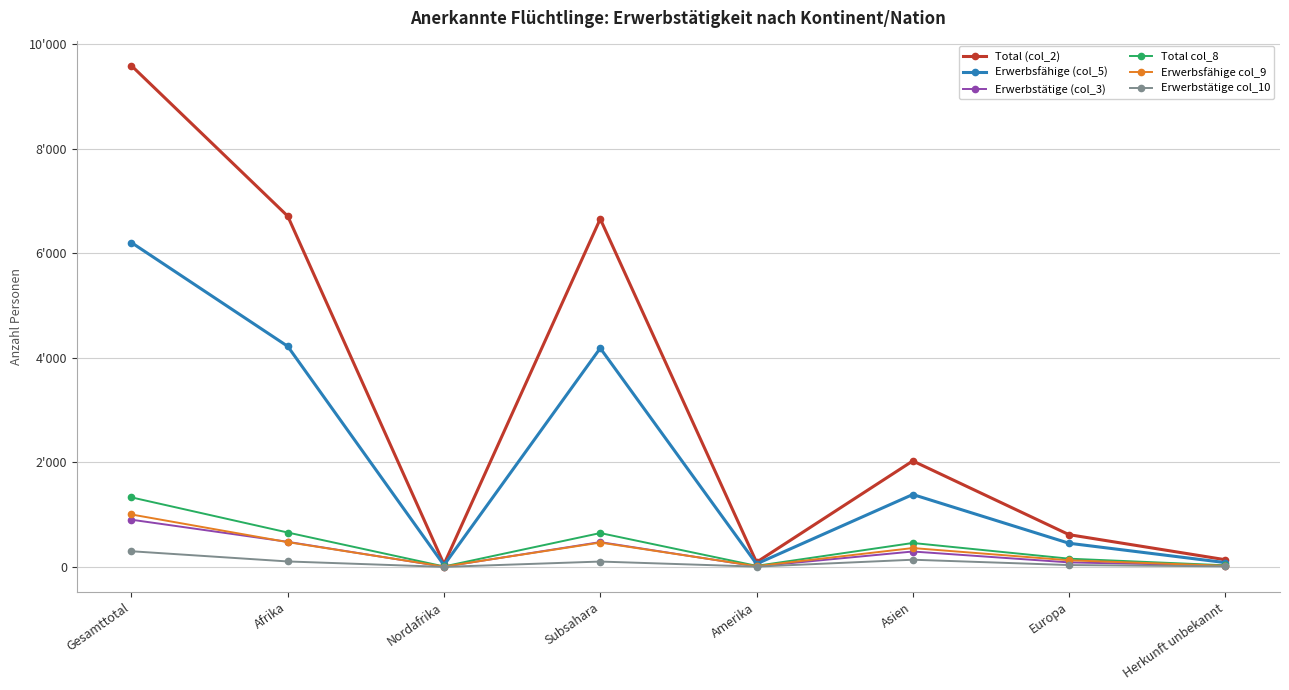

What are all the series names shown in the legend?

Total (col_2), Erwerbsfähige (col_5), Erwerbstätige (col_3), Total col_8, Erwerbsfähige col_9, Erwerbstätige col_10